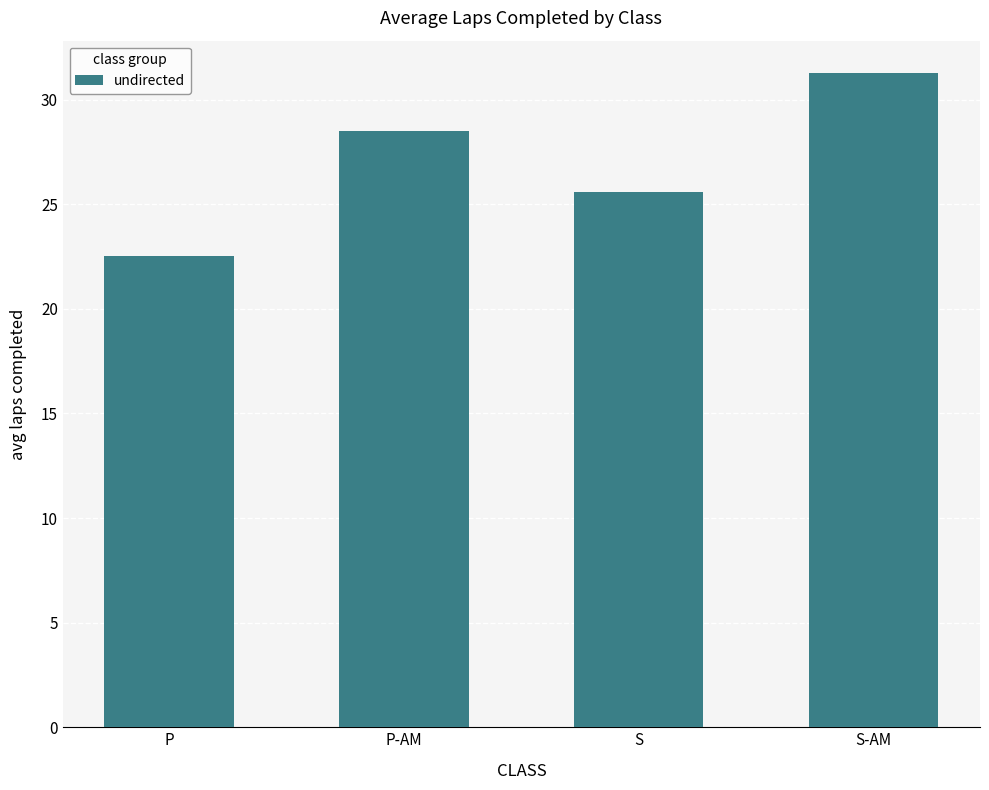

Which label corresponds to the smallest value in the chart?

P